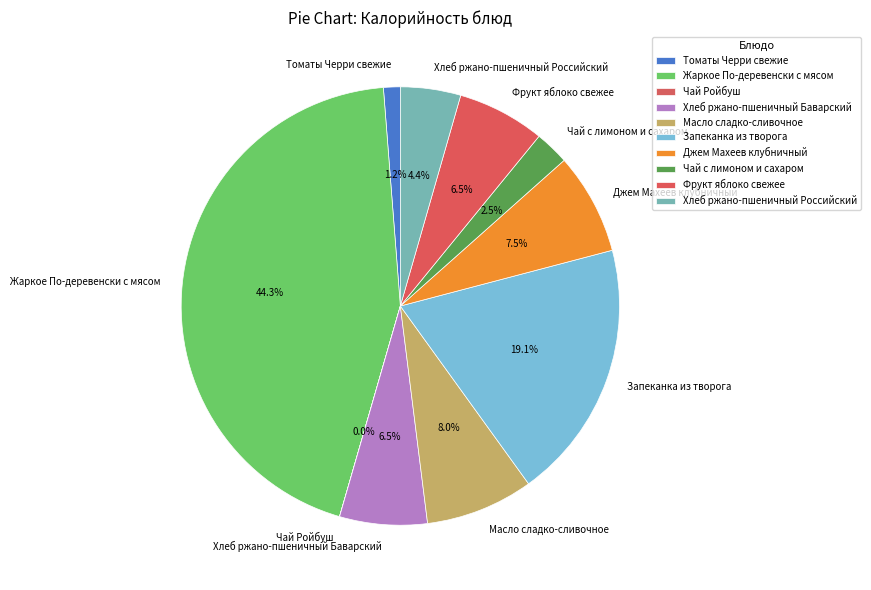

Which category has the biggest portion of the pie?

Жаркое По-деревенски с мясом